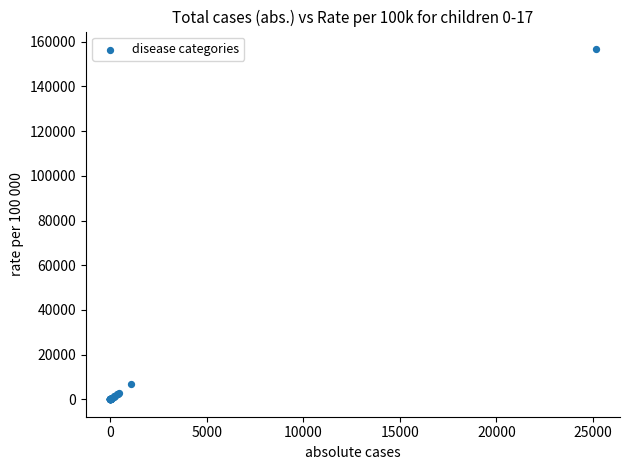

What Y value in the scatter plot is closest to 78378?

6648.0